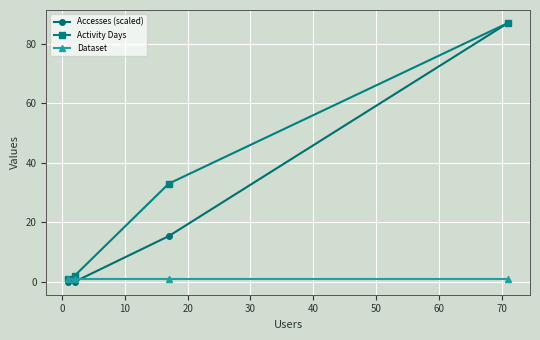

How many values in the Accesses (scaled) series exceed 15?

2